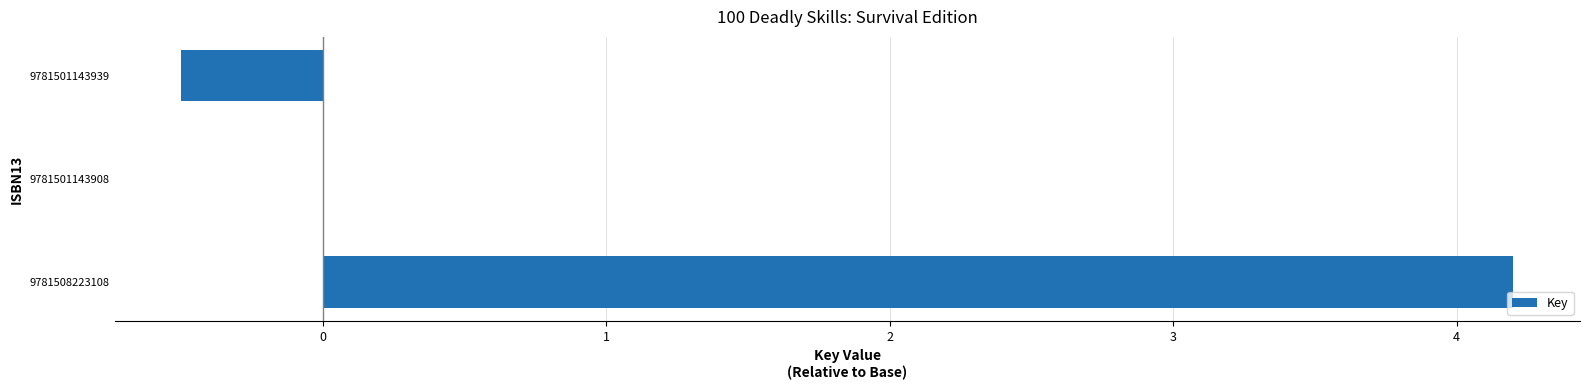

True or false: the data shows -0.5 at 9781501143939.

True